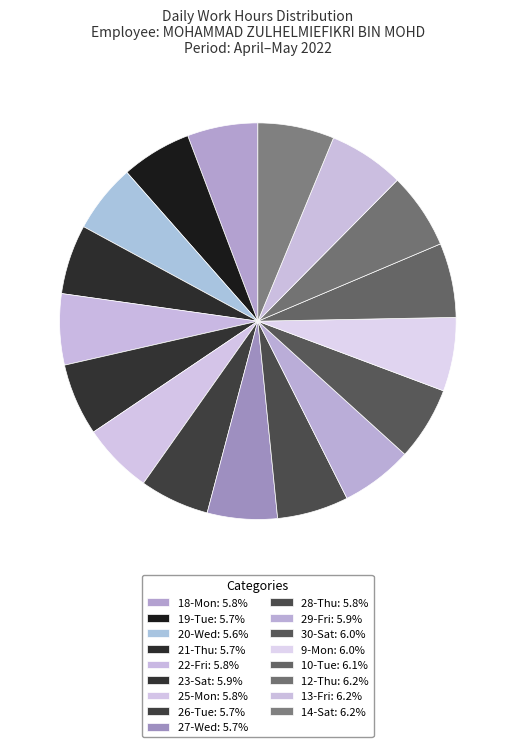

How many slices are in this pie chart?

17